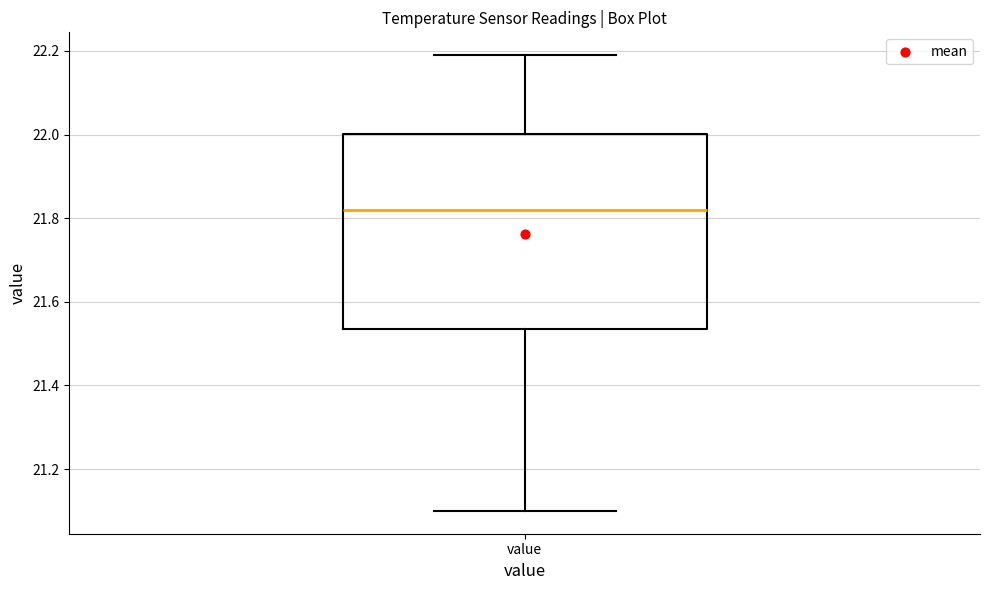

Transcribe this box plot: give where the median line is, the range the box spans, and where the two whiskers end, as read against the y-axis. The values are not printed on the chart, so give them approximately, as read against the axis.

median 21.82, box 21.54 to 22.00, whiskers 21.10 to 22.20